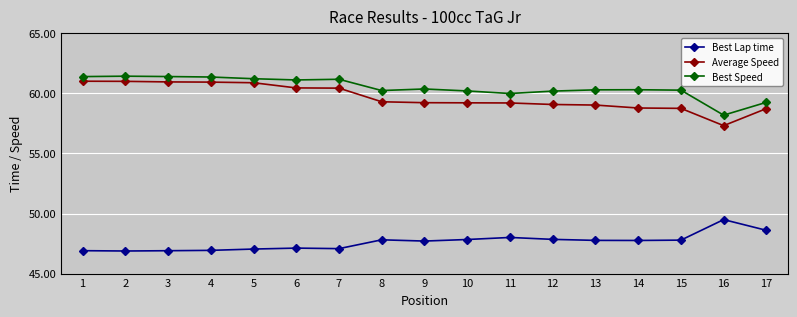

True or false: Best Speed and Best Lap time cross at least once.

False